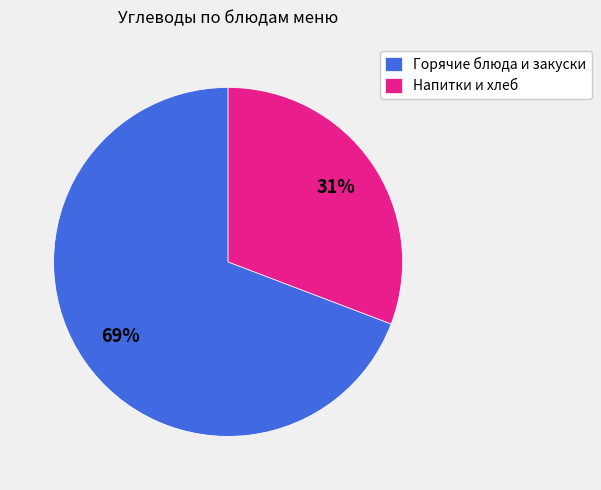

True or false: Горячие блюда и закуски accounts for 62% of the total.

False